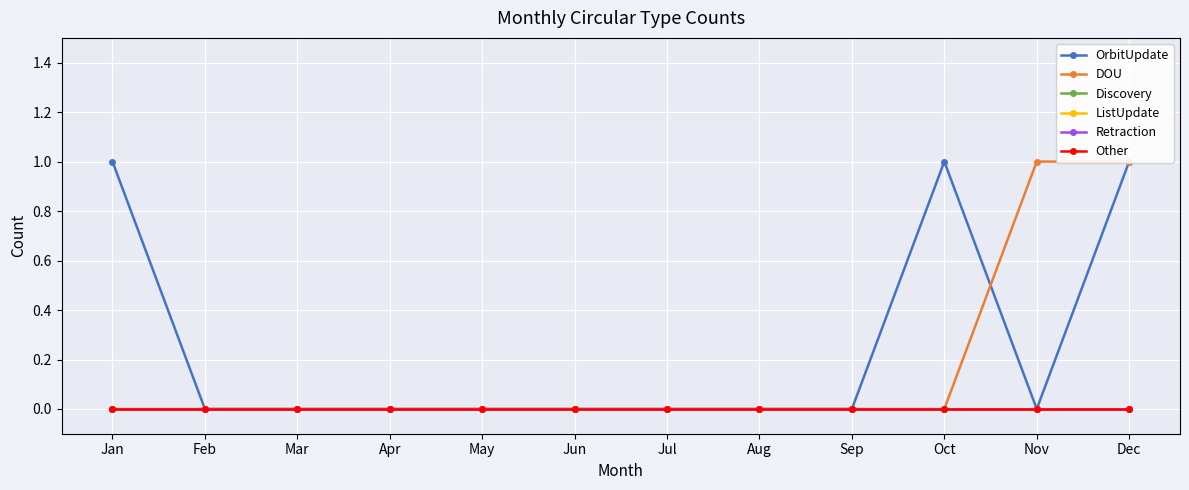

Where is Discovery nearest to the value 0?

Jan